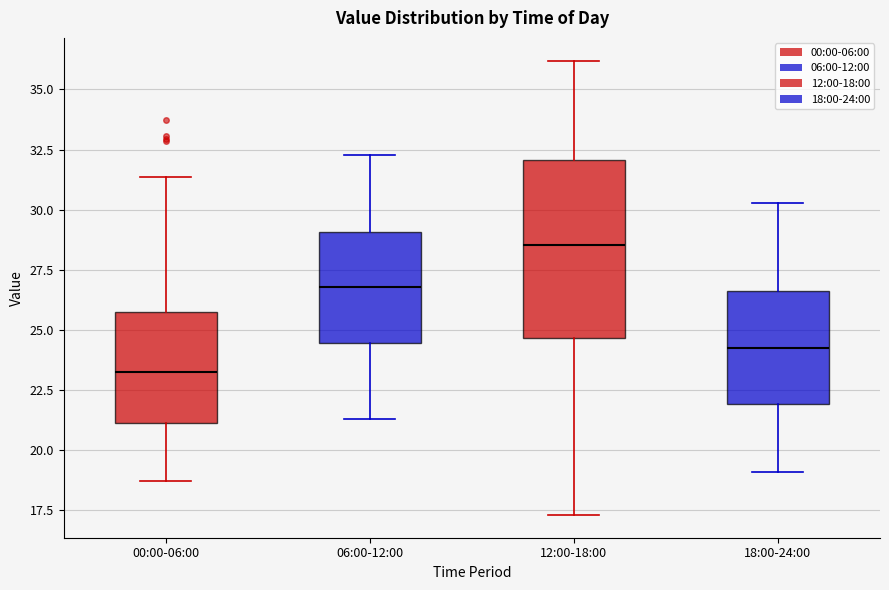

Comparing the boxes themselves (not the whiskers), which one is the tallest?

12:00-18:00